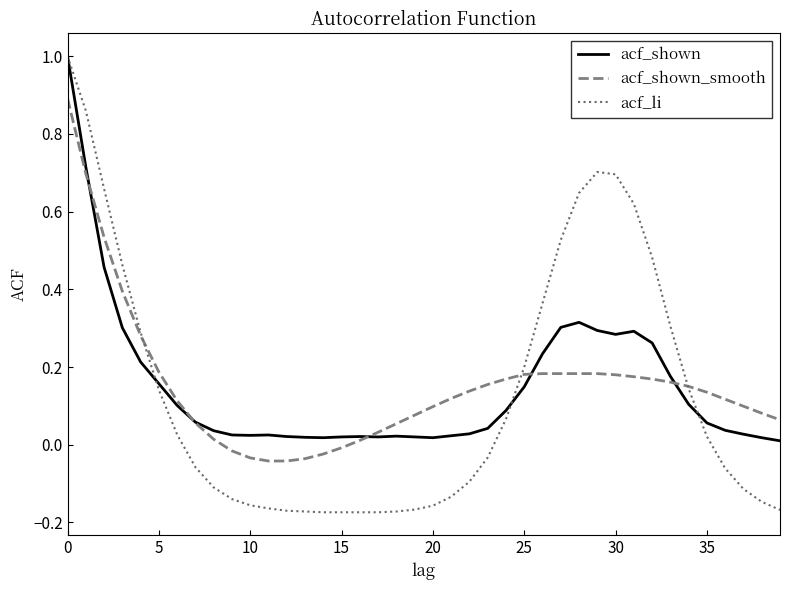

How many lines are shown in the chart?

3